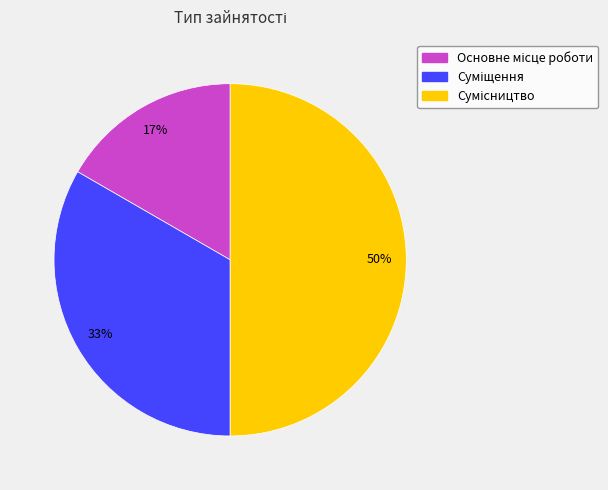

To the nearest percent, what is the difference between the largest and smallest slice percentages?

33%